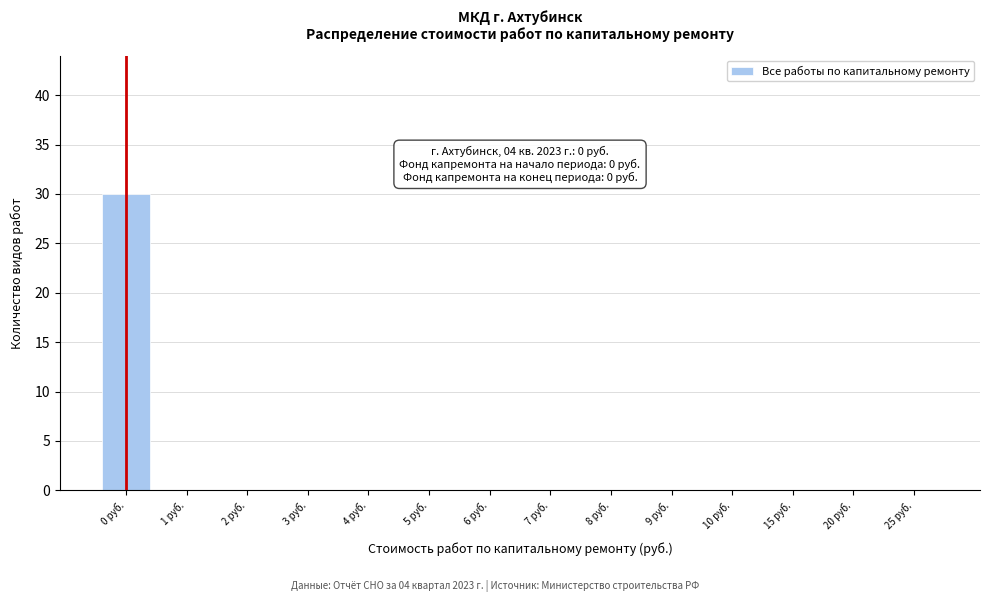

Reading right to left, list all the values displayed in this chart.

25 руб.=0	20 руб.=0	15 руб.=0	10 руб.=0	9 руб.=0	8 руб.=0	7 руб.=0	6 руб.=0	5 руб.=0	4 руб.=0	3 руб.=0	2 руб.=0	1 руб.=0	0 руб.=30